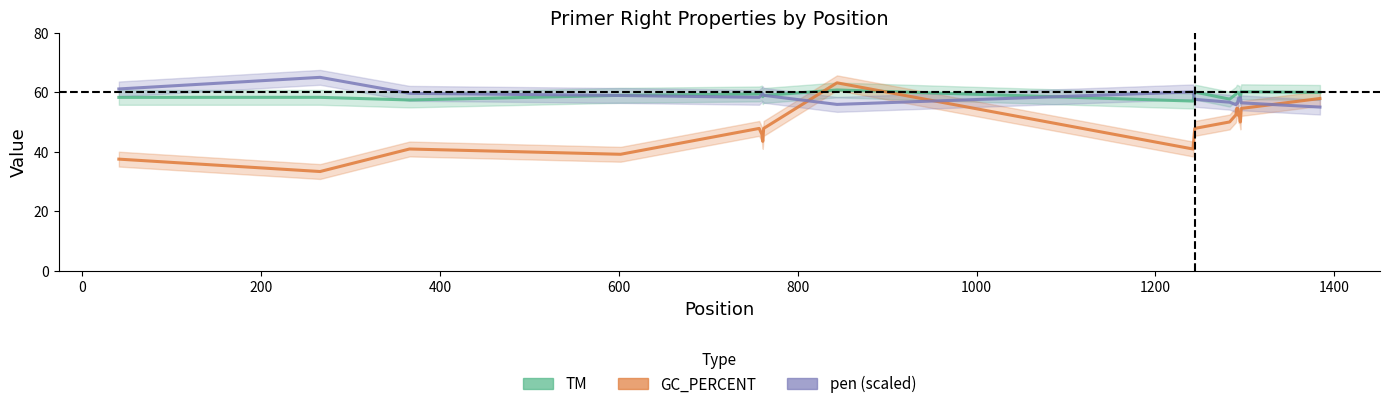

Which has a higher value, 1000 or 200?

1000